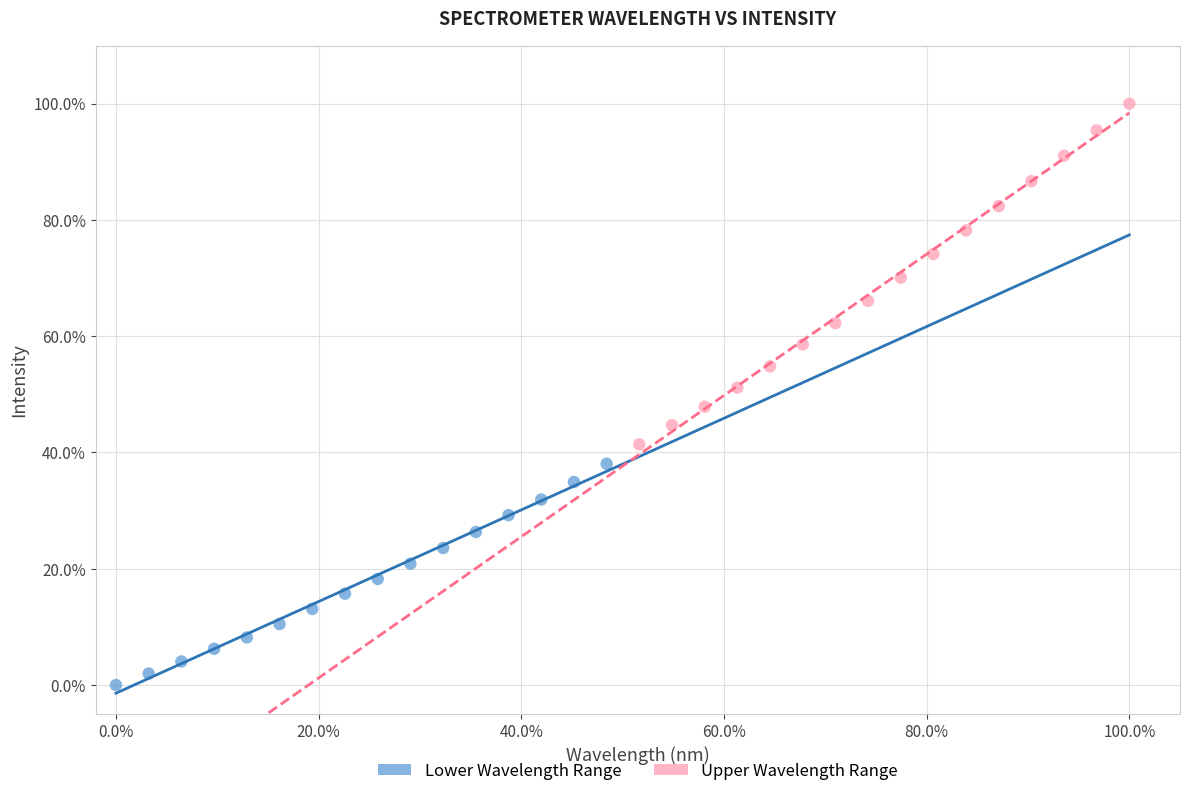

Which series contains the lowest Y value?

Lower Wavelength Range